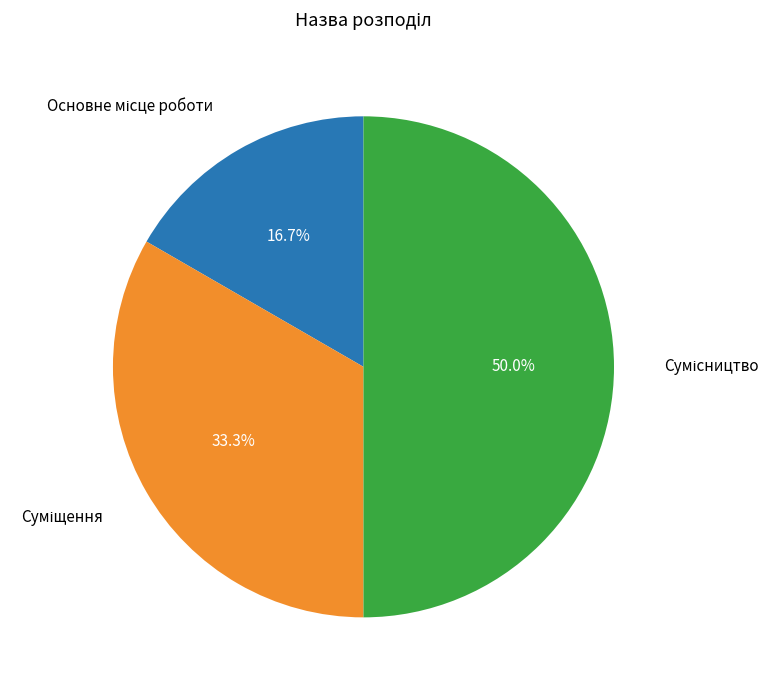

Do Основне місце роботи and Сумісництво together represent more than half of the pie?

Yes